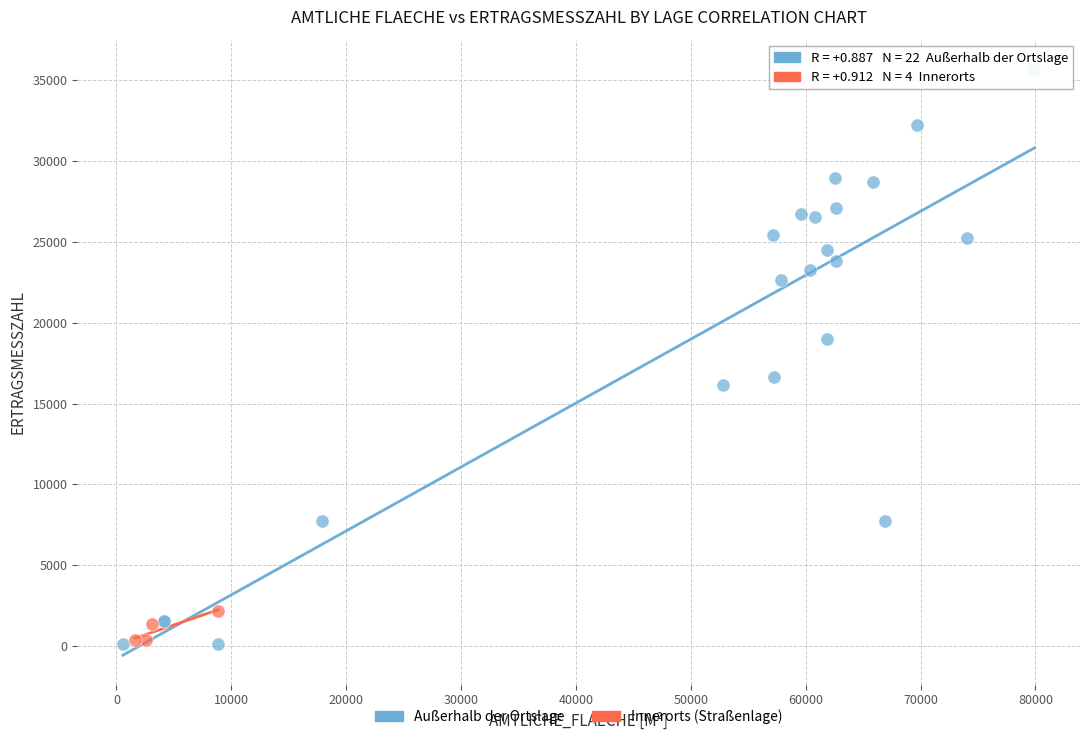

Which series has the largest Y range (max minus min)?

Außerhalb der Ortslage